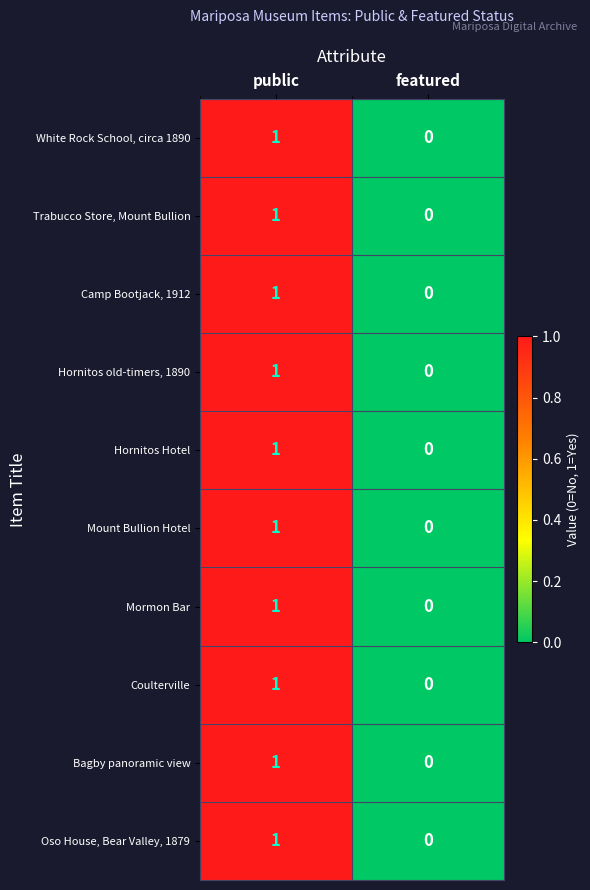

At which label is Coulterville closest to 0?

featured